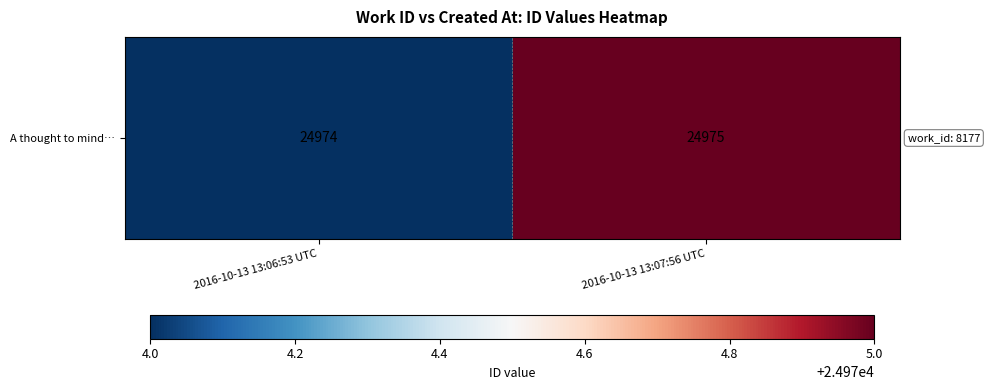

How many values are below 24975?

1